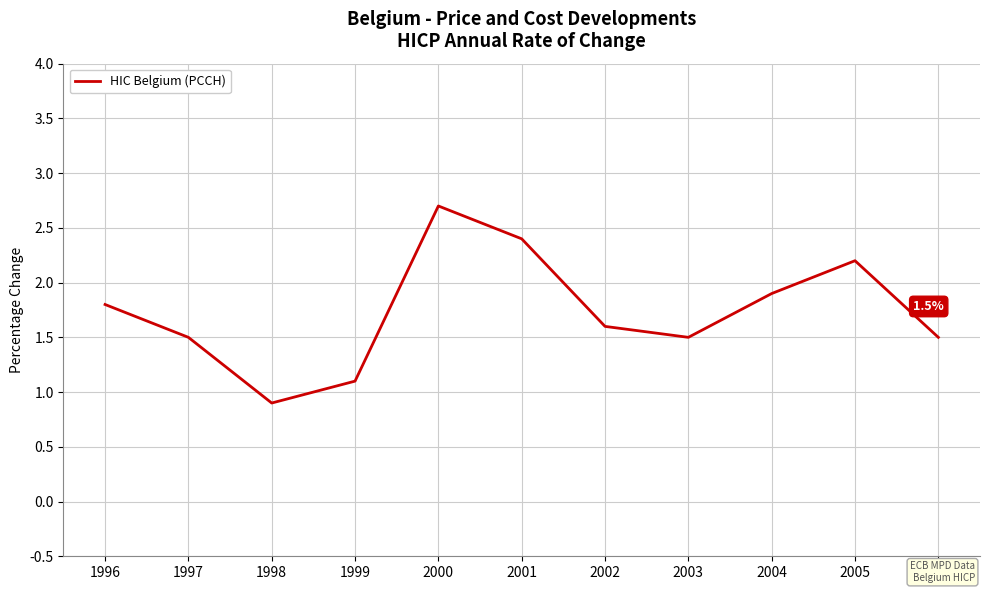

Which category has the lowest value across all series?

1998